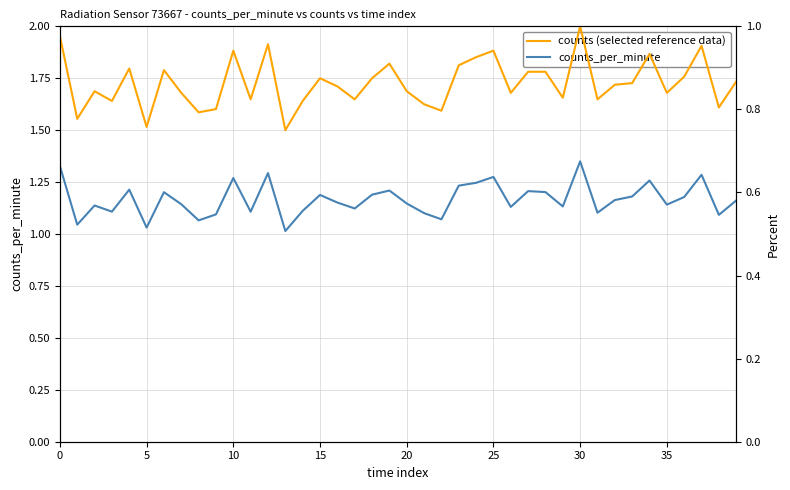

True or false: counts (normalised) and counts_per_minute (normalised) cross at least once.

False